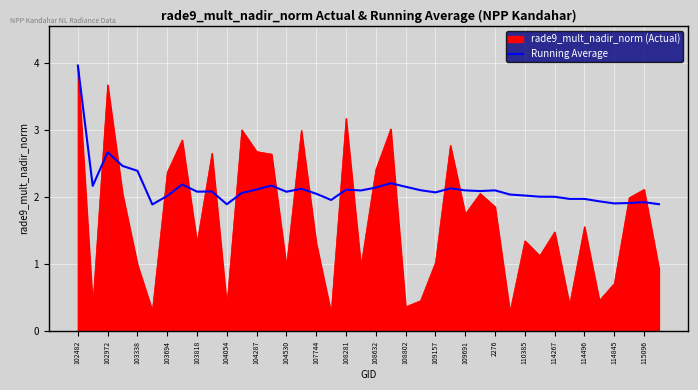

Which series has the widest spread of values?

rade9_mult_nadir_norm (Actual)